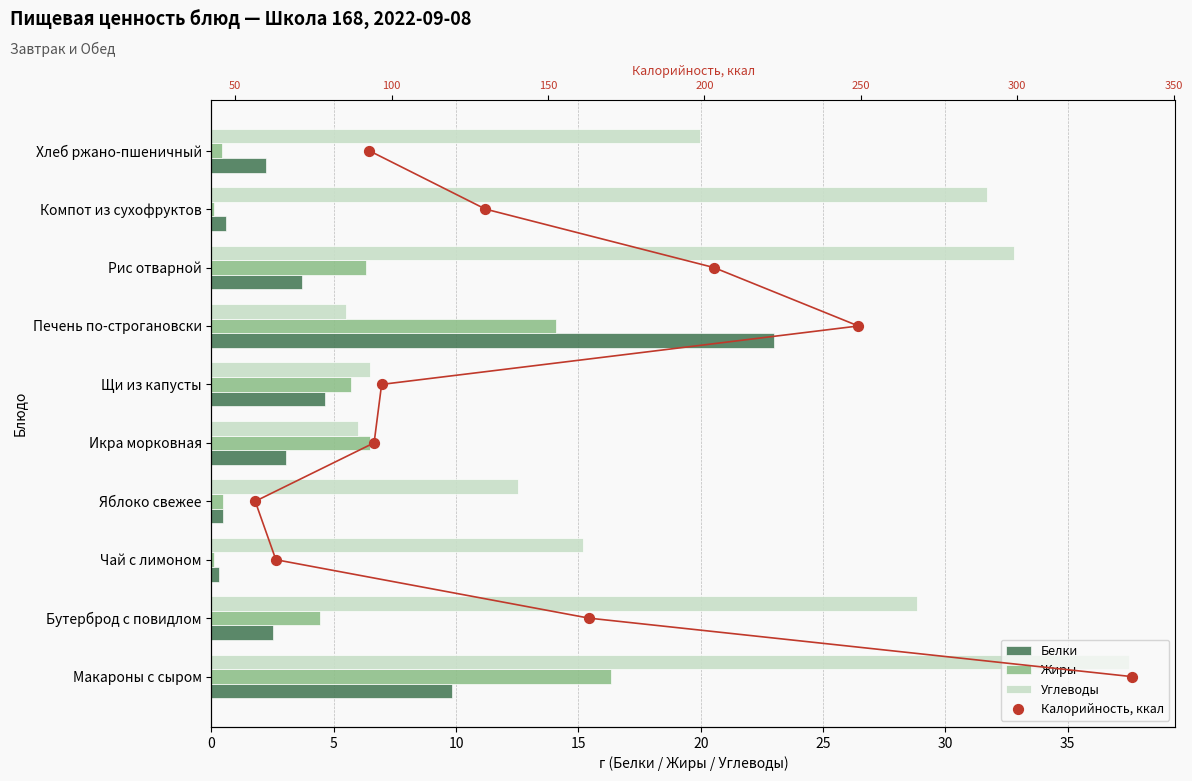

At how many categories does at least one series exceed 31?

3